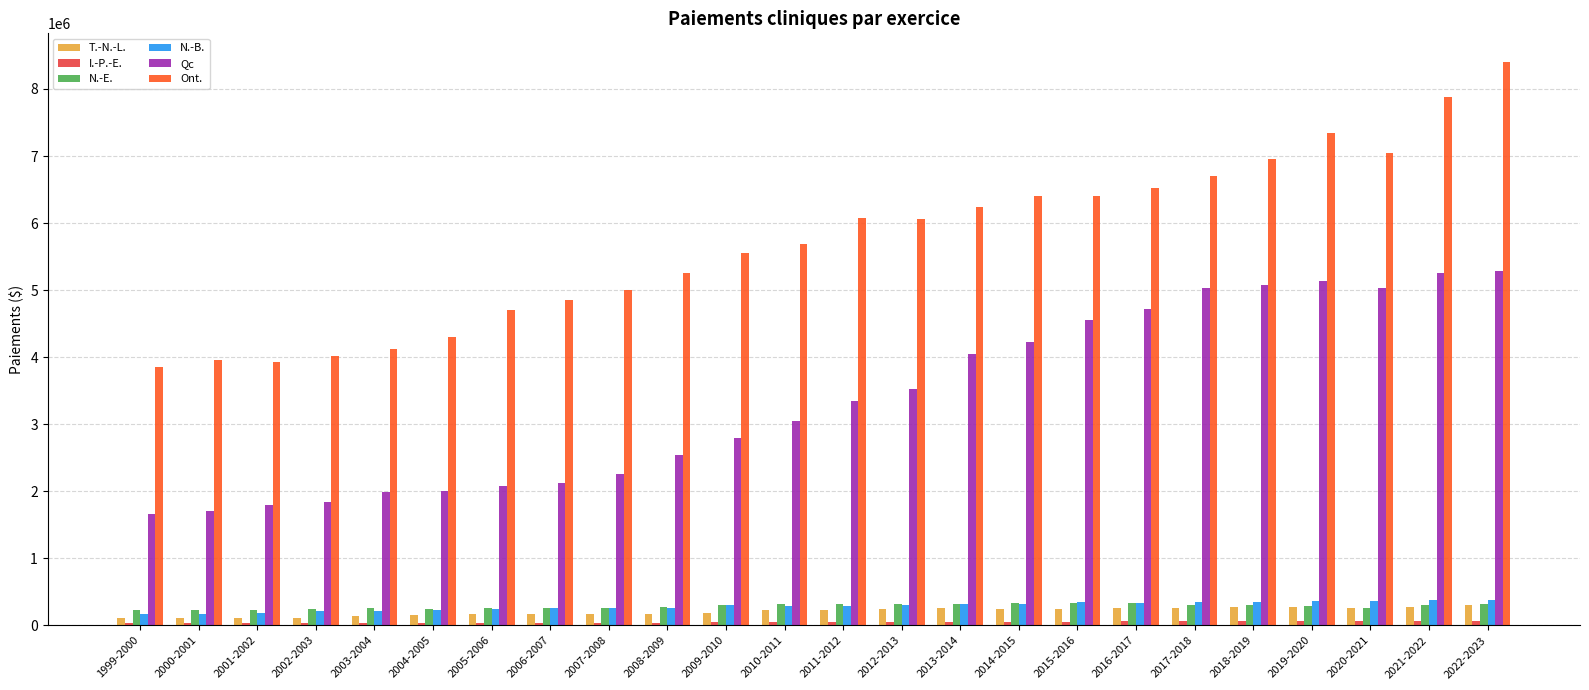

At how many categories does at least one series exceed 2629519?

24